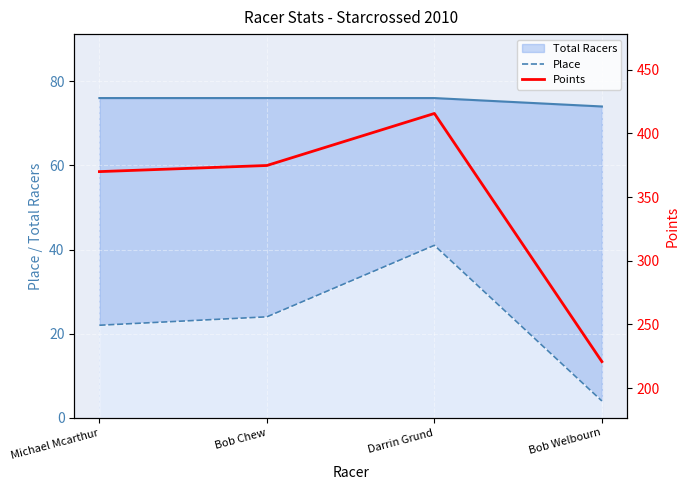

Count the number of categories in the chart.

4